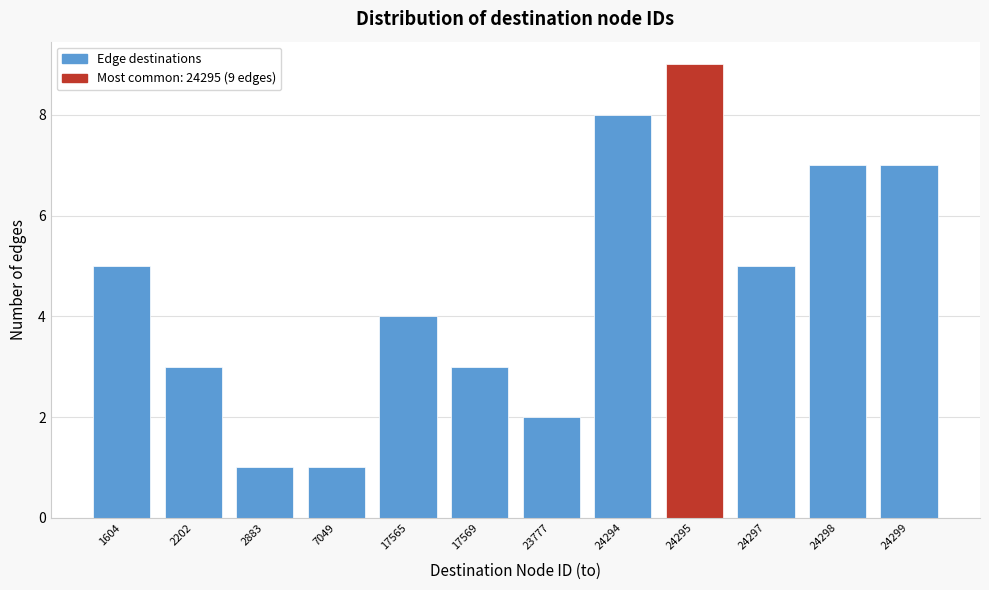

Reading right to left, what are all the values shown in this chart?

7	7	5	9	8	2	3	4	1	1	3	5